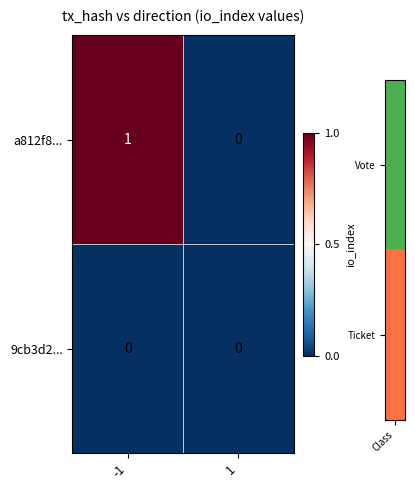

Which series has the largest total across all categories?

a812f8...